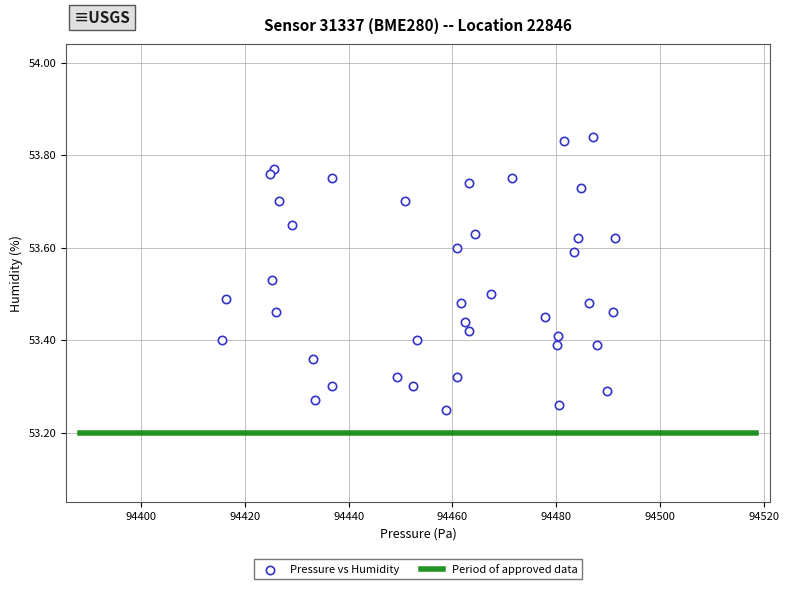

What is the range of X values (max minus min)?

75.7